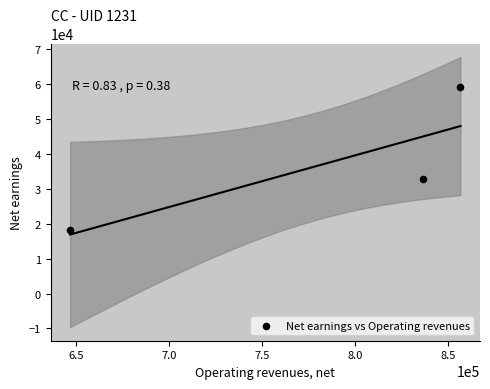

What Y value in the scatter plot is closest to 38506?

32688